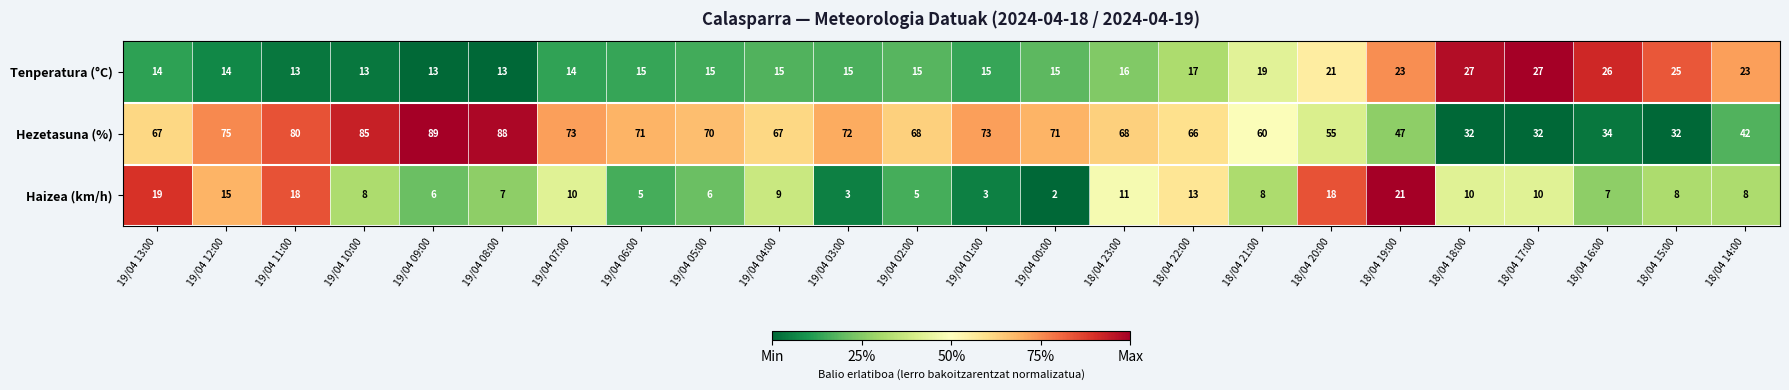

At which label is Hezetasuna (%) closest to 60?

18/04 21:00